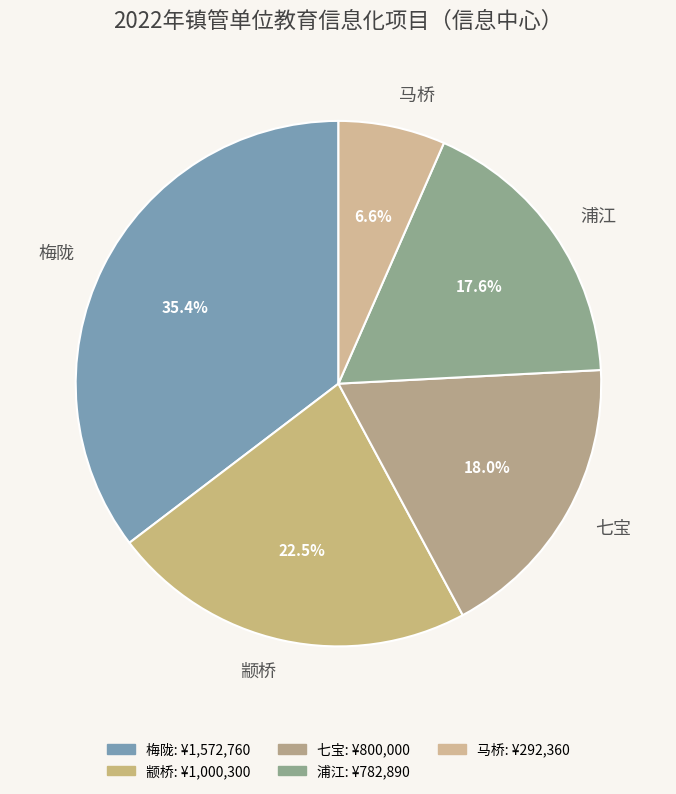

What is the ratio of the value at 梅陇 to the value at 七宝?

2.0